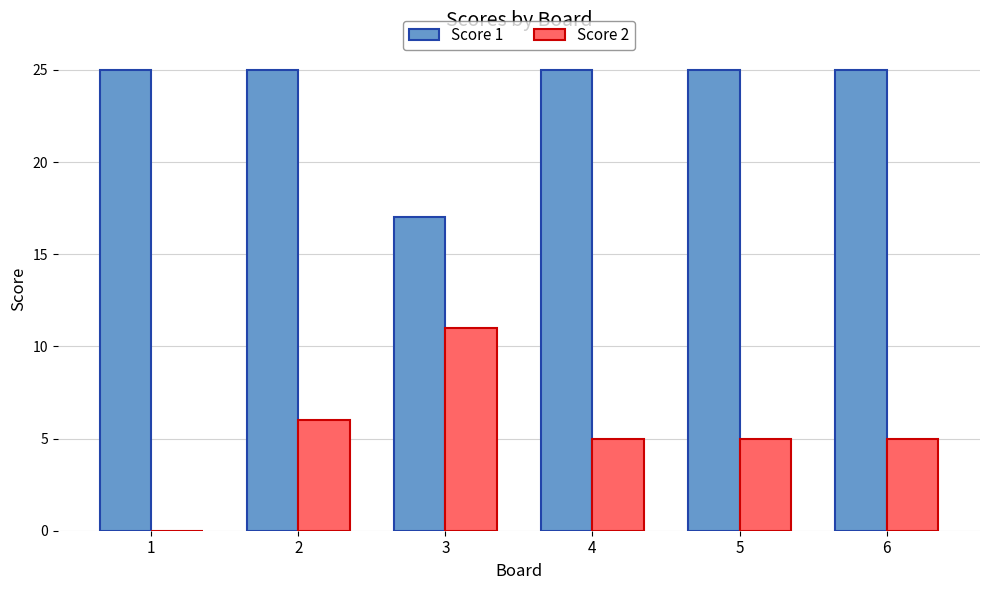

How many categories are shown in the chart?

6